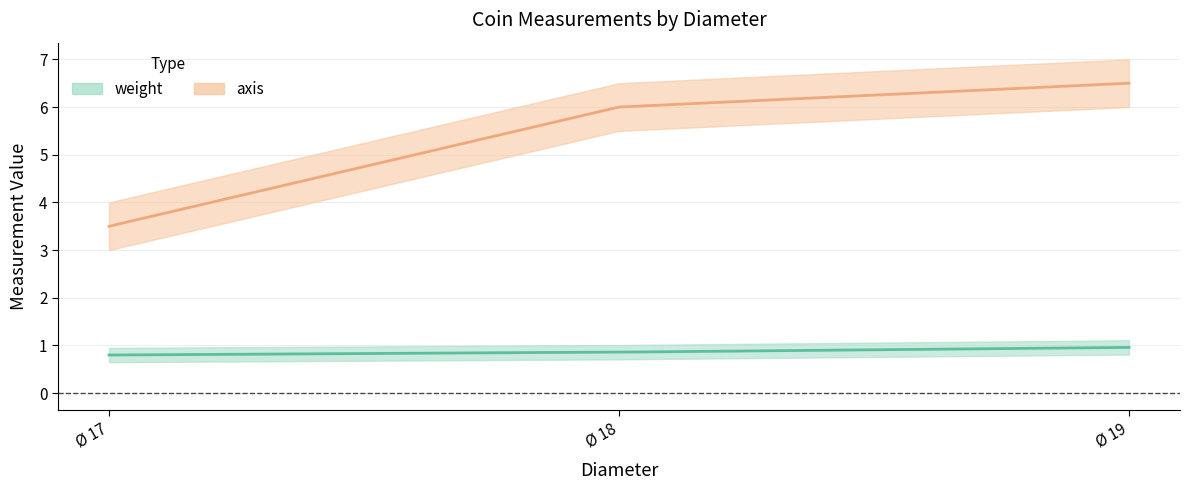

What is the difference between the axis values at 19 and 17?

3.0